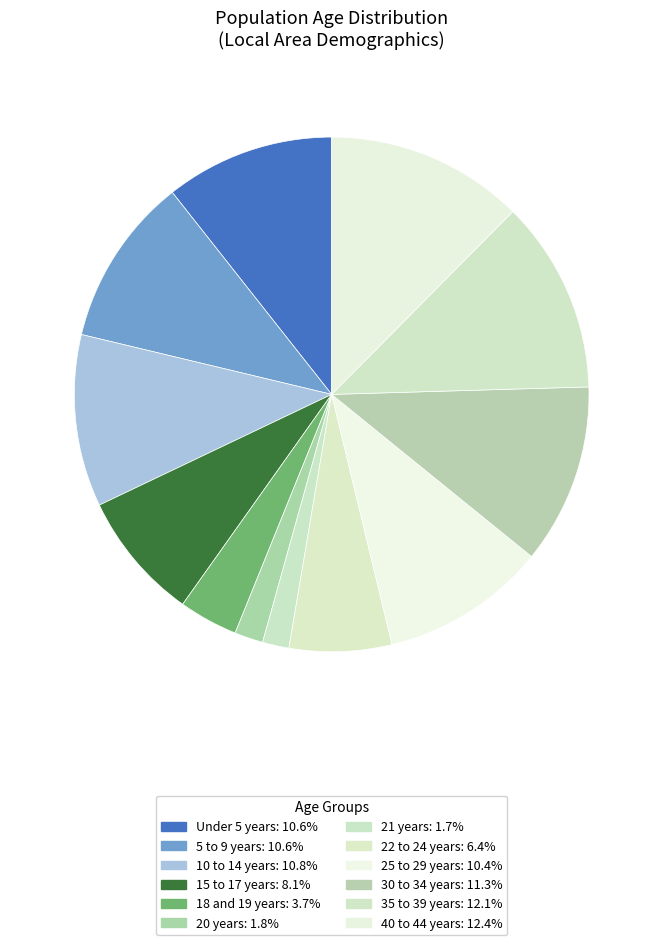

How many slices are in this pie chart?

12